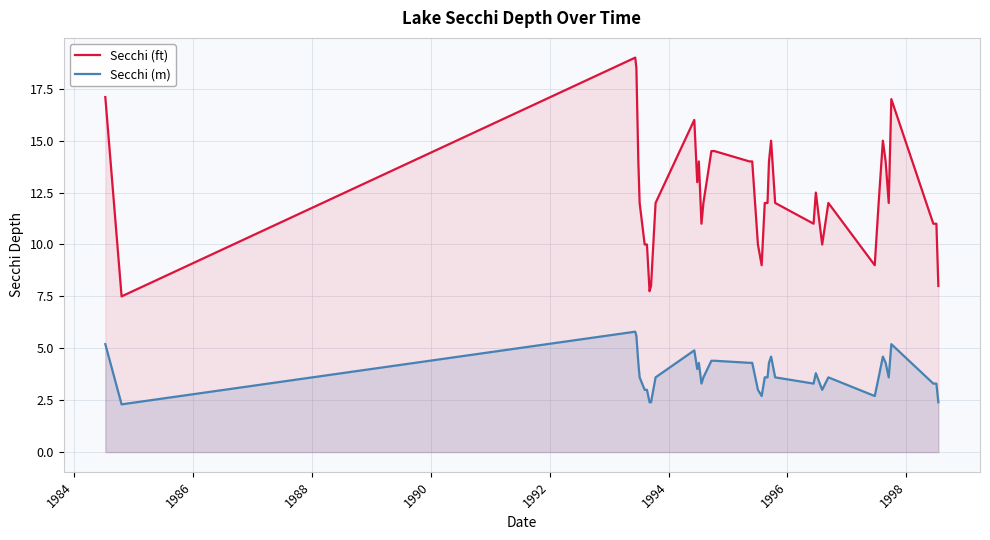

True or false: Secchi (m) and Secchi (ft) cross at least once.

False